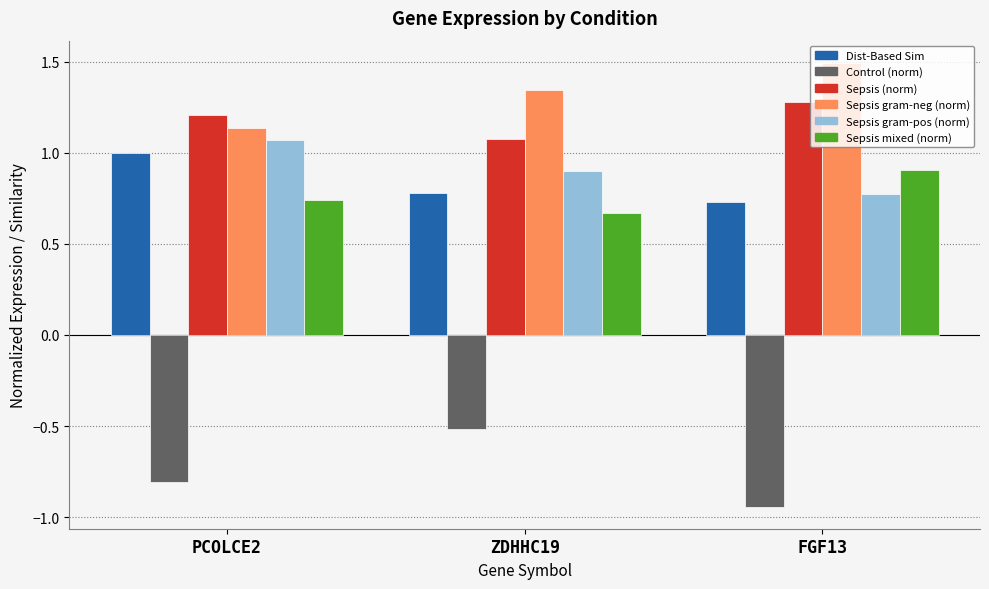

What is the greatest value displayed?

1.5